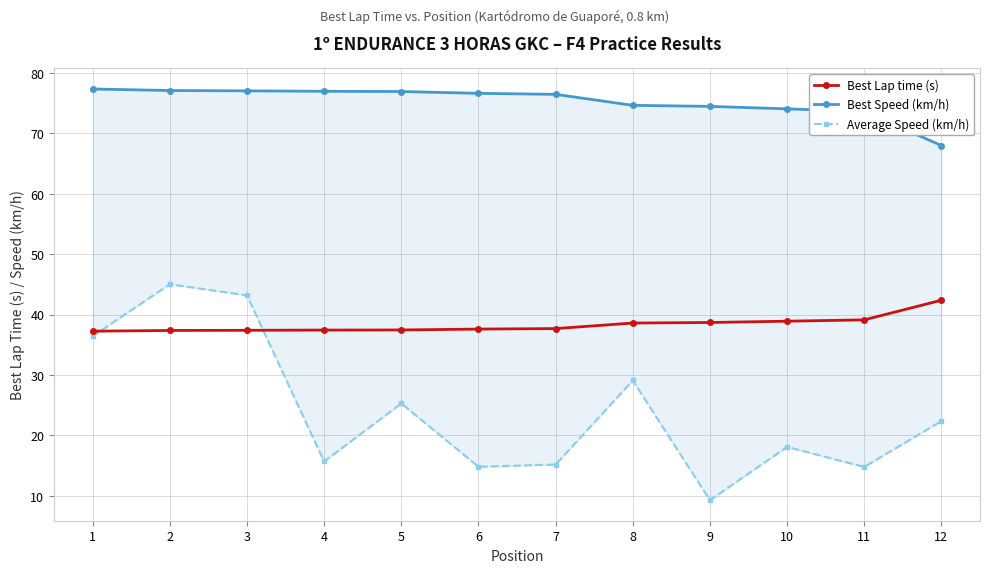

At which category does the chart reach its peak across all series?

1